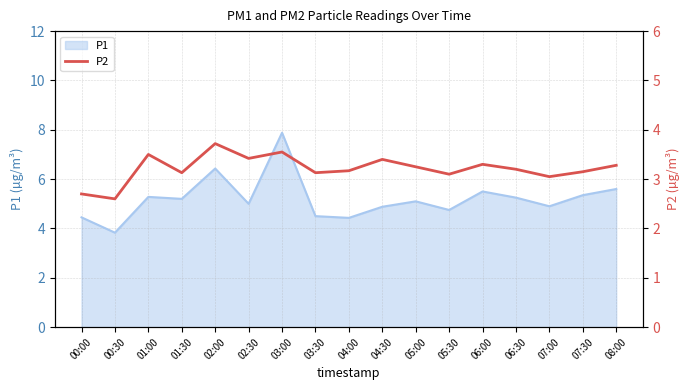

Rank the categories by value from lowest to highest.

00:30, 00:00, 07:00, 05:30, 01:30, 03:30, 07:30, 04:00, 06:30, 05:00, 08:00, 06:00, 04:30, 02:30, 01:00, 03:00, 02:00